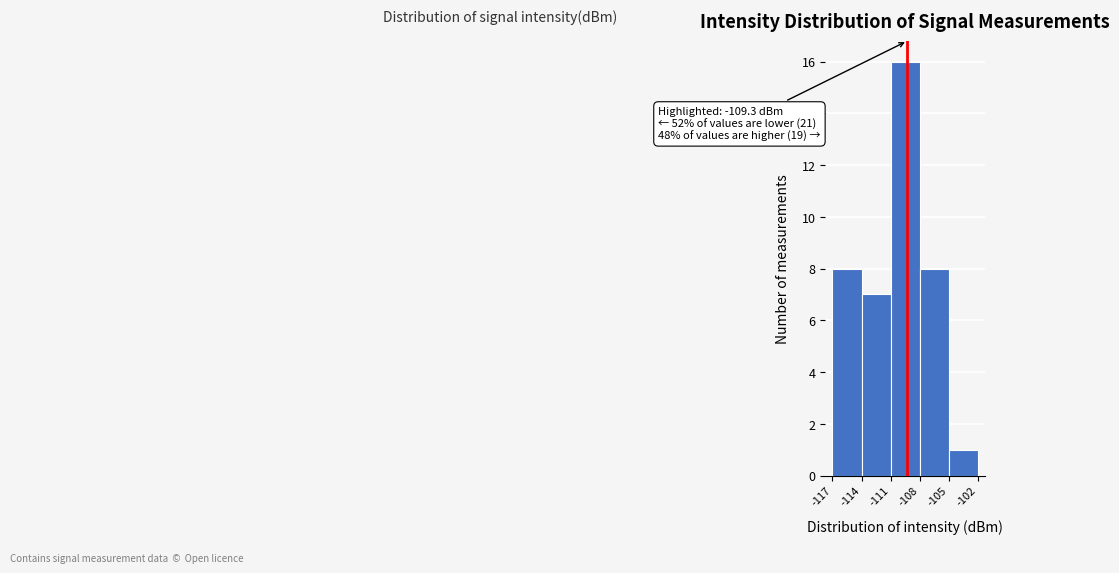

Over which range of the x-axis is the bar tallest?

-111 to -108